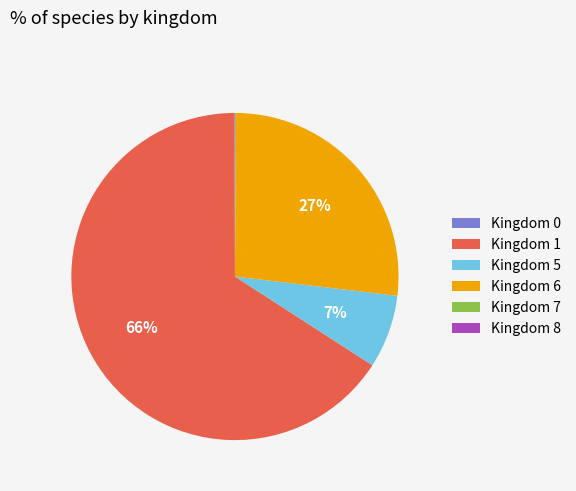

The Kingdom 1 slice represents 66% of the pie. True or false?

True